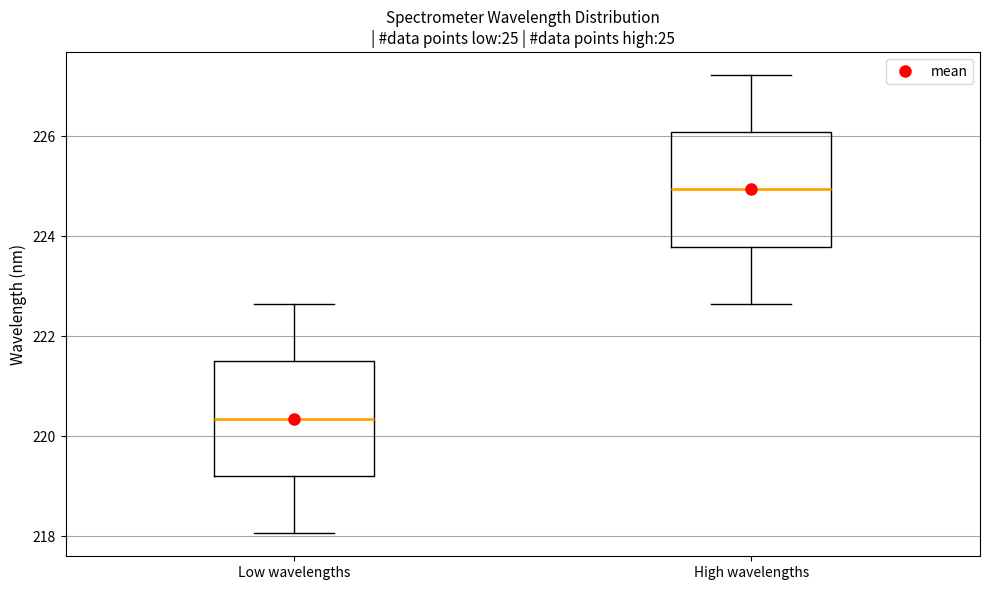

Where does the upper whisker of the box for Low wavelengths end on the y-axis? The values are not printed on the chart, so give them approximately, as read against the axis.

222.6